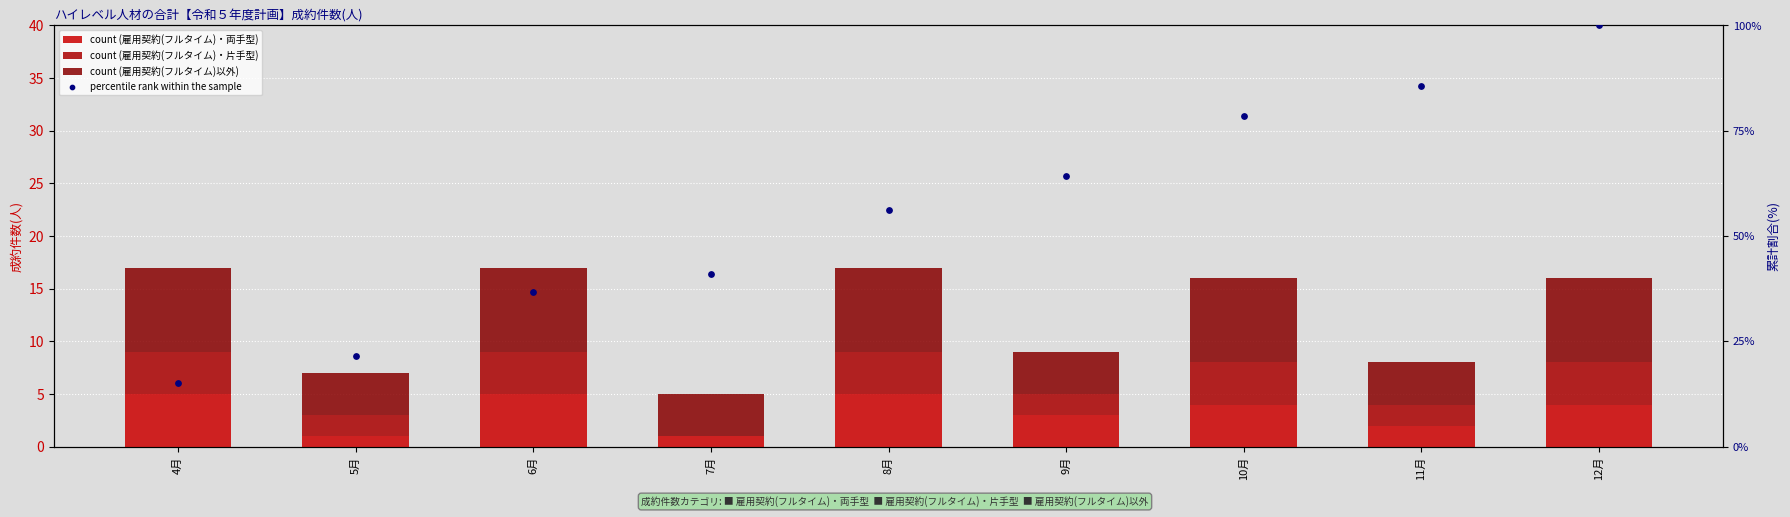

Which series contains the highest Y value?

percentile rank within the sample